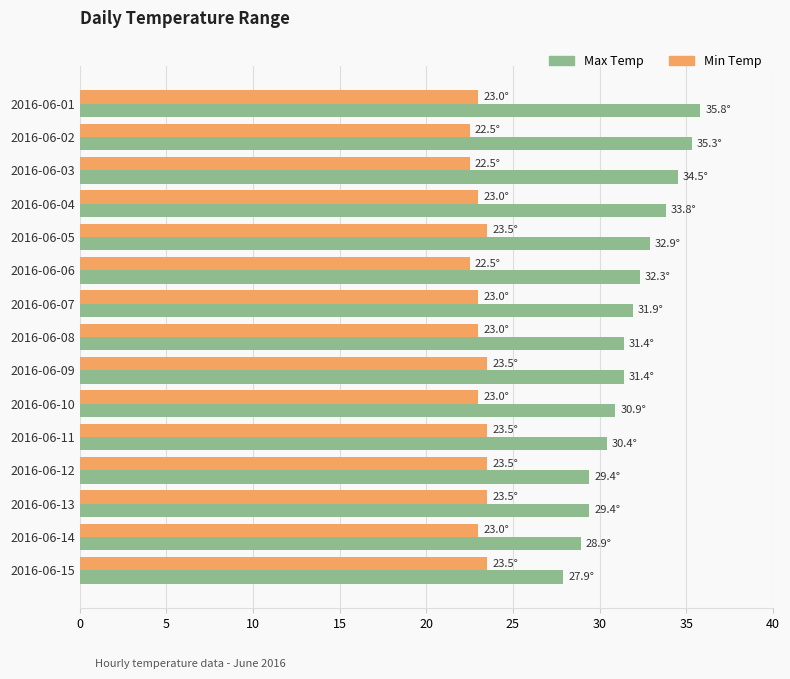

How many distinct data groups are displayed?

2